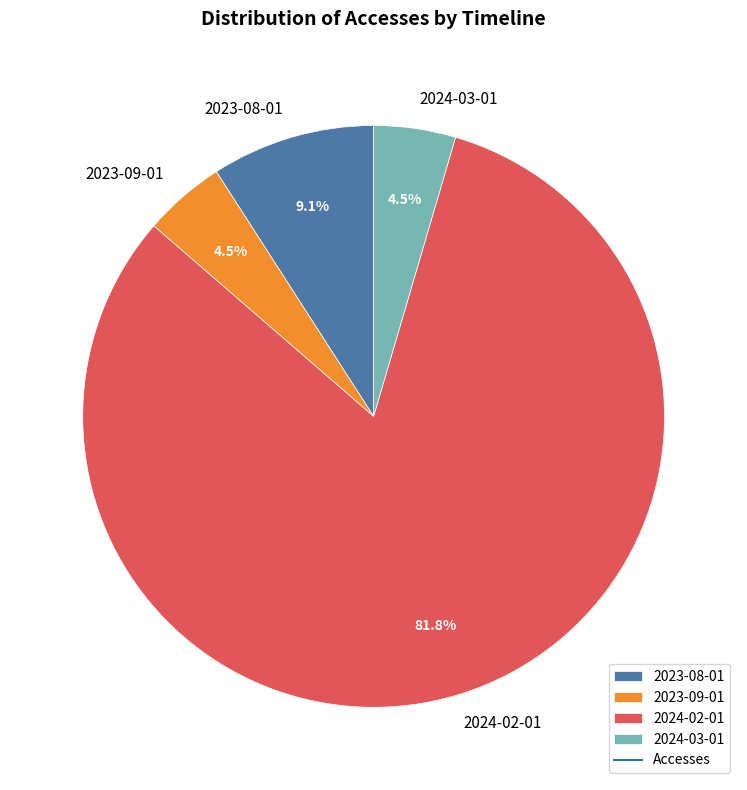

Count the number of slices in the pie.

4